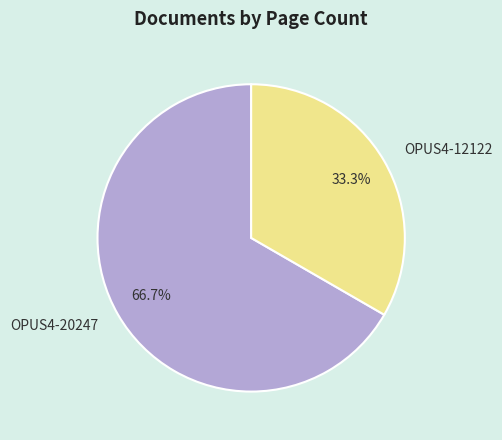

What percentage is the OPUS4-12122 slice, to the nearest percent?

33%